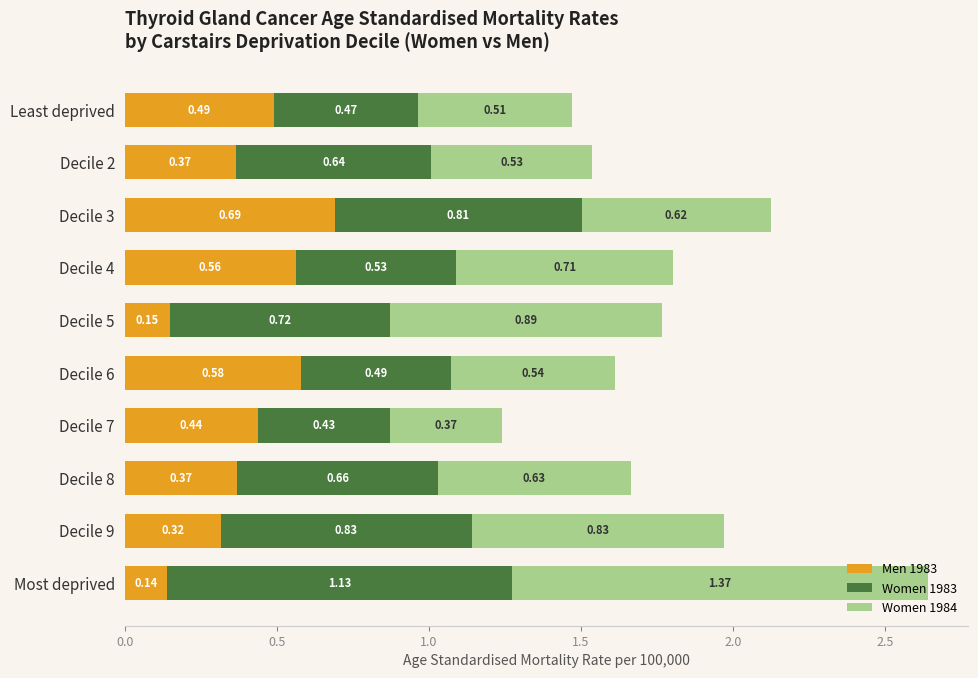

What is the total value across all series at Decile 9?

2.0